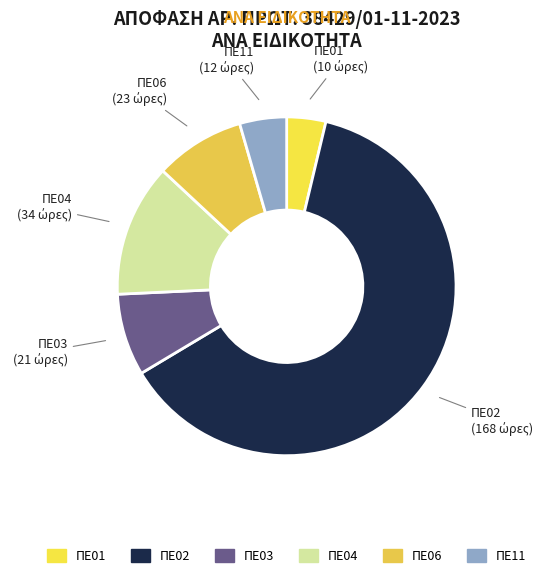

How many segments does this pie chart have?

6